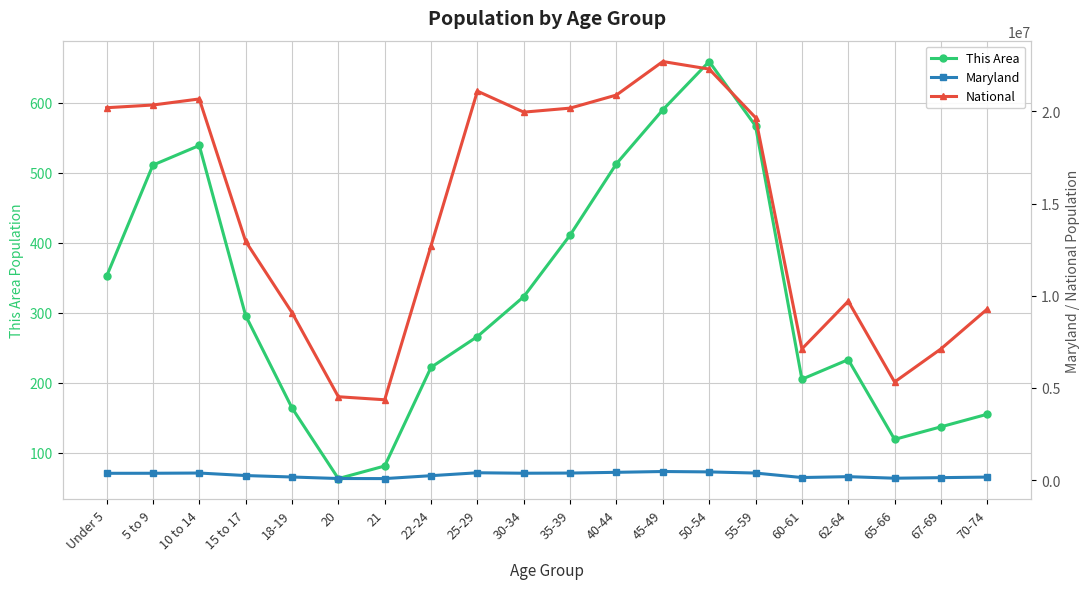

What is the spread (max minus min) of values at 65-66?

5319783